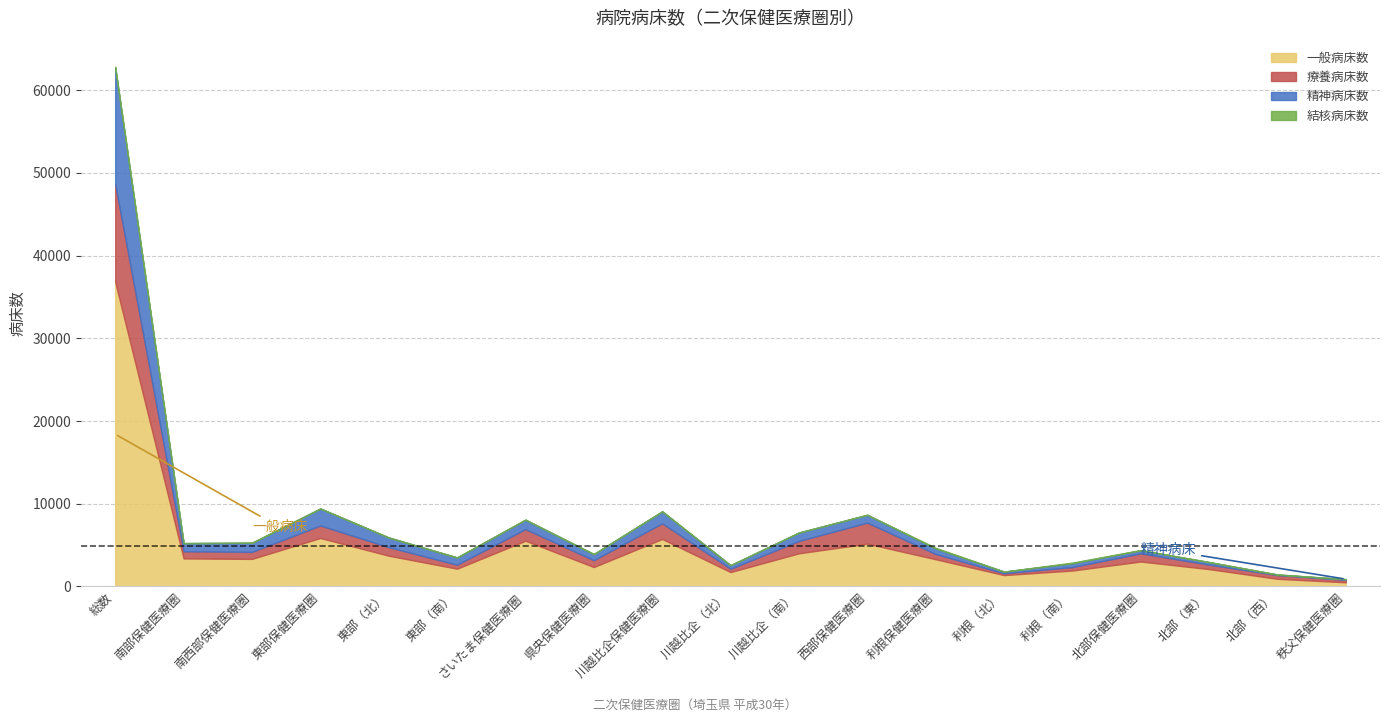

At 南西部保健医療圏, list the series in order from largest to smallest.

一般病床数, 精神病床数, 療養病床数, 結核病床数